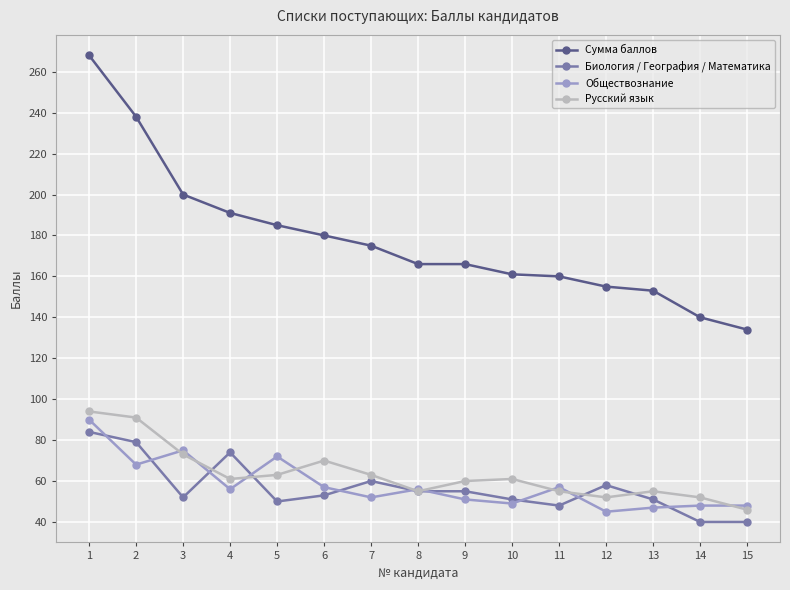

The Биология / География / Математика series shows 40 at 14. True or false?

True